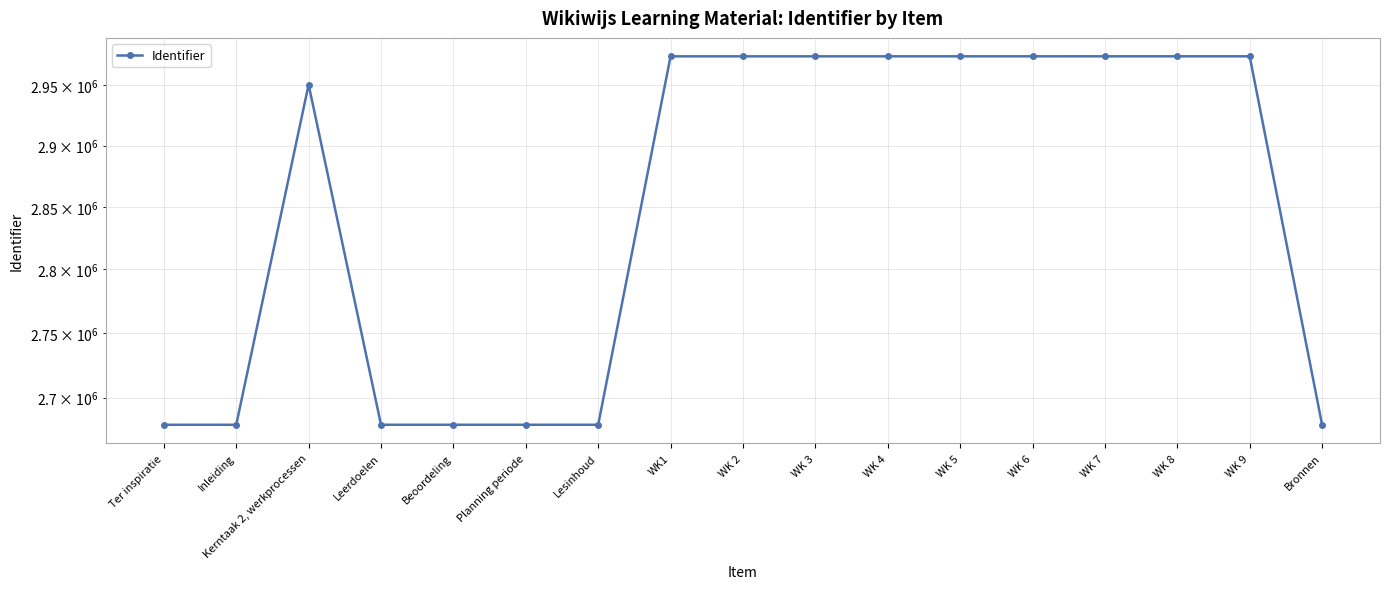

How many lines are shown in the chart?

1